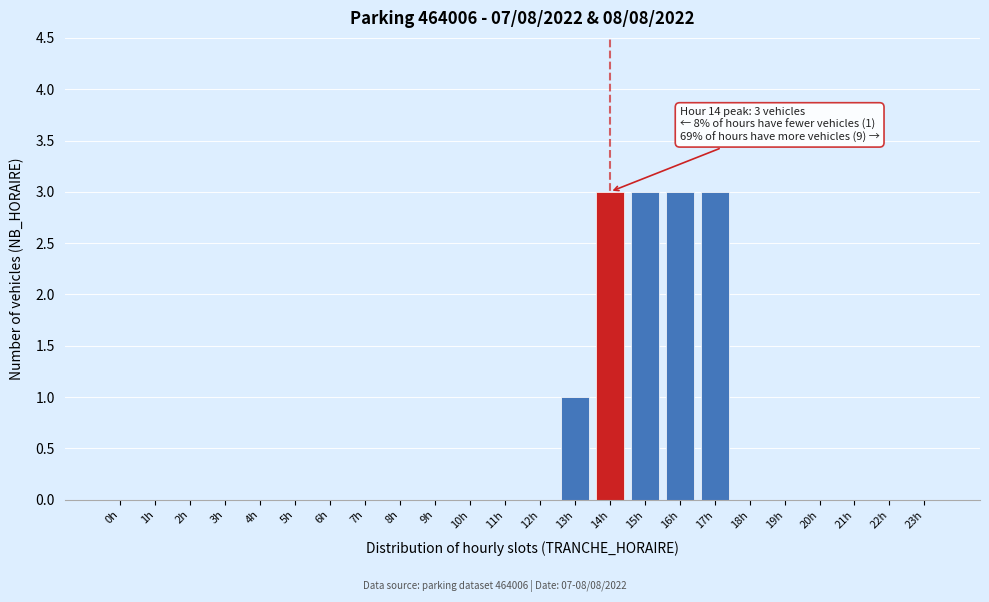

Reading left to right, transcribe all the data shown in this chart.

0h=0	1h=0	2h=0	3h=0	4h=0	5h=0	6h=0	7h=0	8h=0	9h=0	10h=0	11h=0	12h=0	13h=1	14h=3	15h=3	16h=3	17h=3	18h=0	19h=0	20h=0	21h=0	22h=0	23h=0